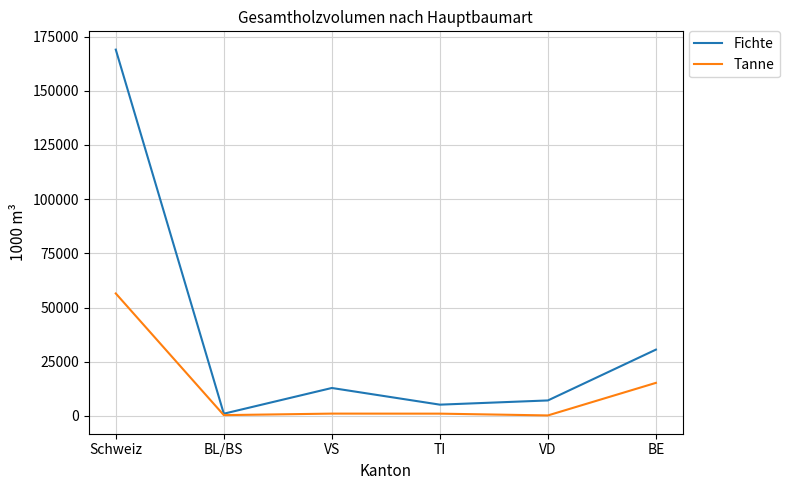

In Fichte, how many points are lower than both neighbors (excluding endpoints)?

2